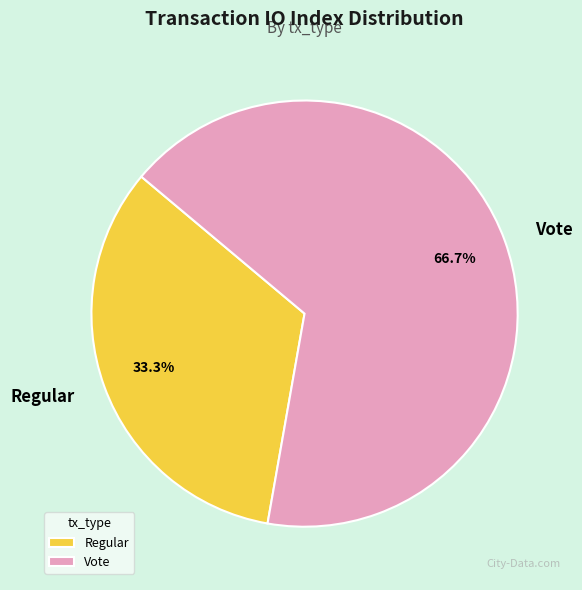

To the nearest percent, what is the difference between the largest and smallest slice percentages?

33%